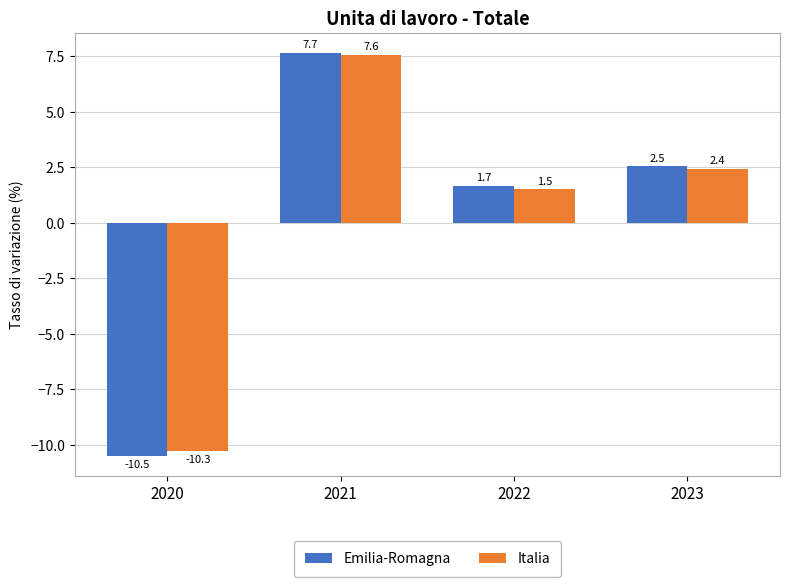

The Italia series shows -10.3 at 2020. True or false?

True